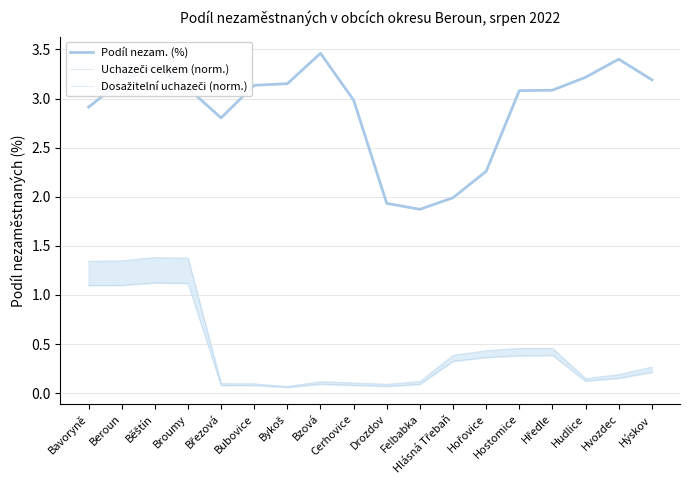

Which series changed the most between Drozdov and Hudlice?

Podíl nezam. (%)